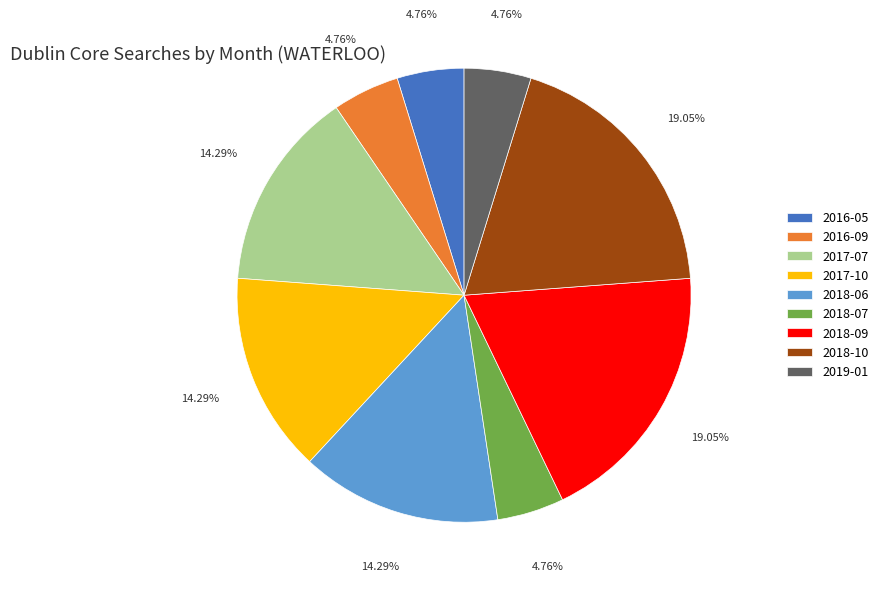

What percentage is the 2018-10 slice, to the nearest percent?

19%